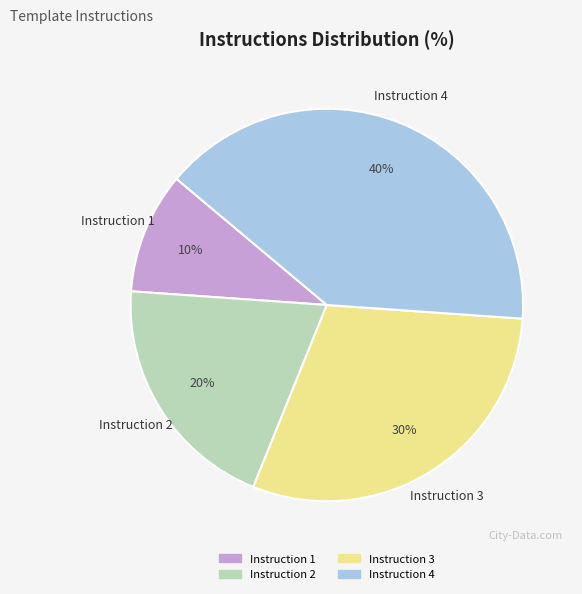

To the nearest percent, what is the difference between the largest and smallest slice percentages?

30%